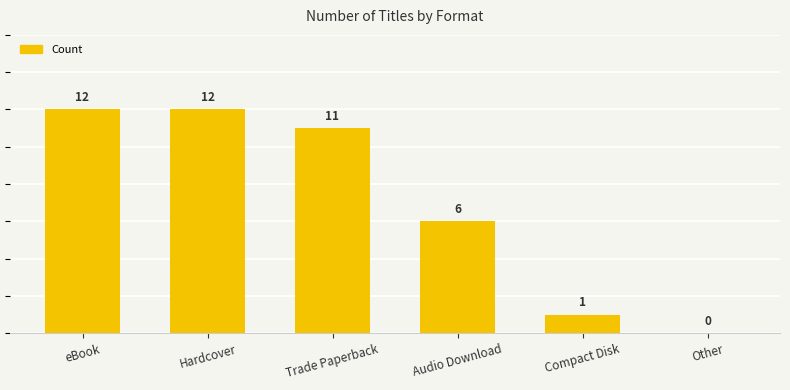

List the labels in order of value, smallest first.

Other, Compact Disk, Audio Download, Trade Paperback, eBook, Hardcover